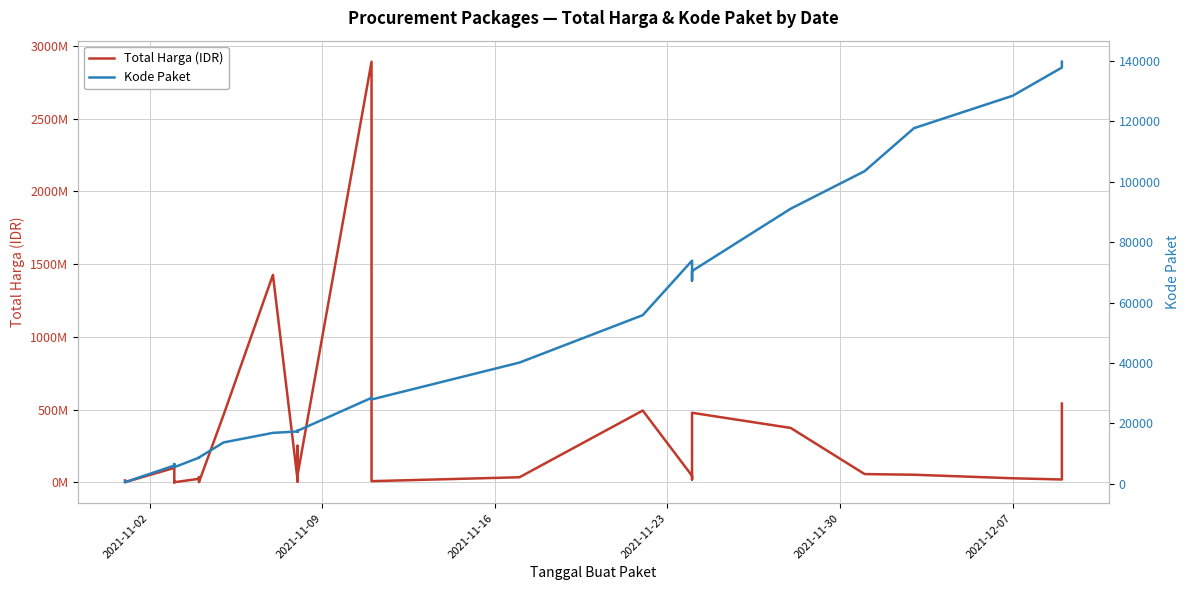

What is the value of the Total Harga (IDR) point at the 7th from the left?

4672200